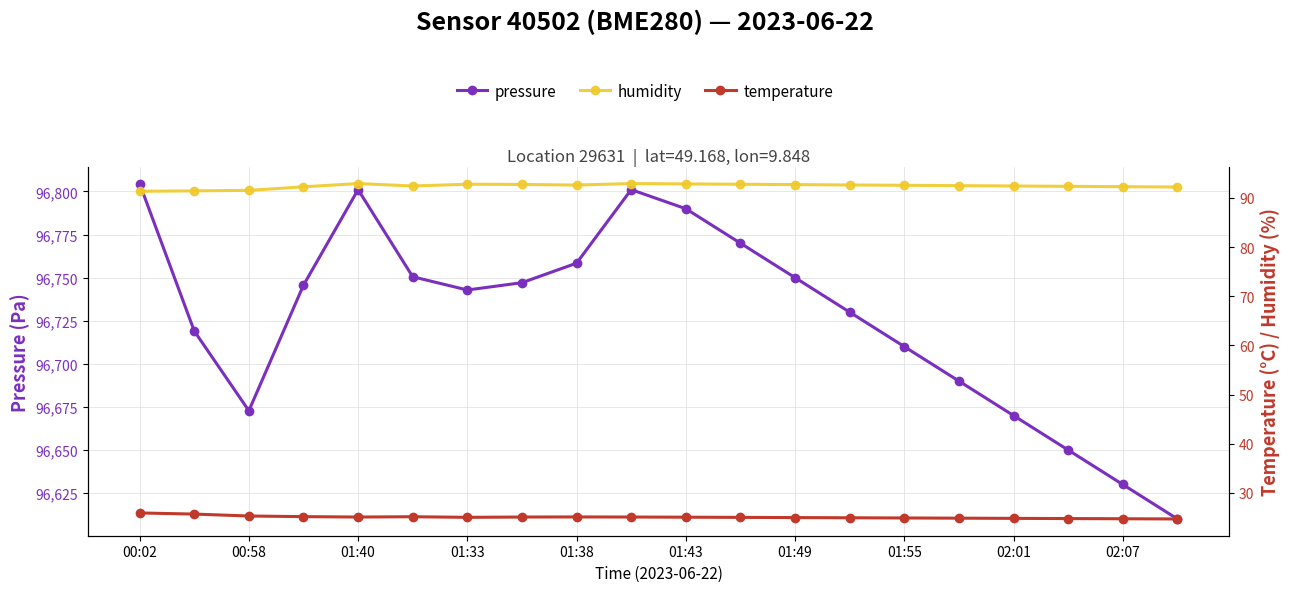

At 02:07, list the series in order from smallest to largest.

temperature, humidity, pressure